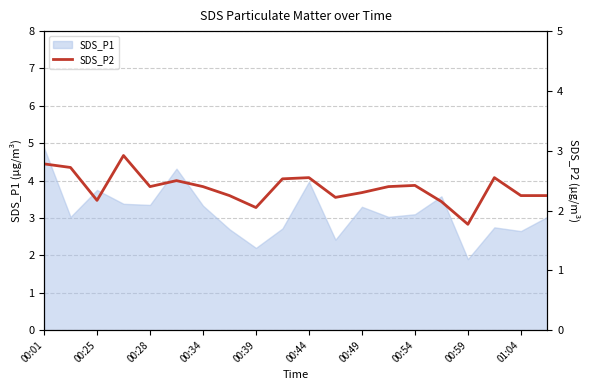

Count the number of values greater than 2.

19